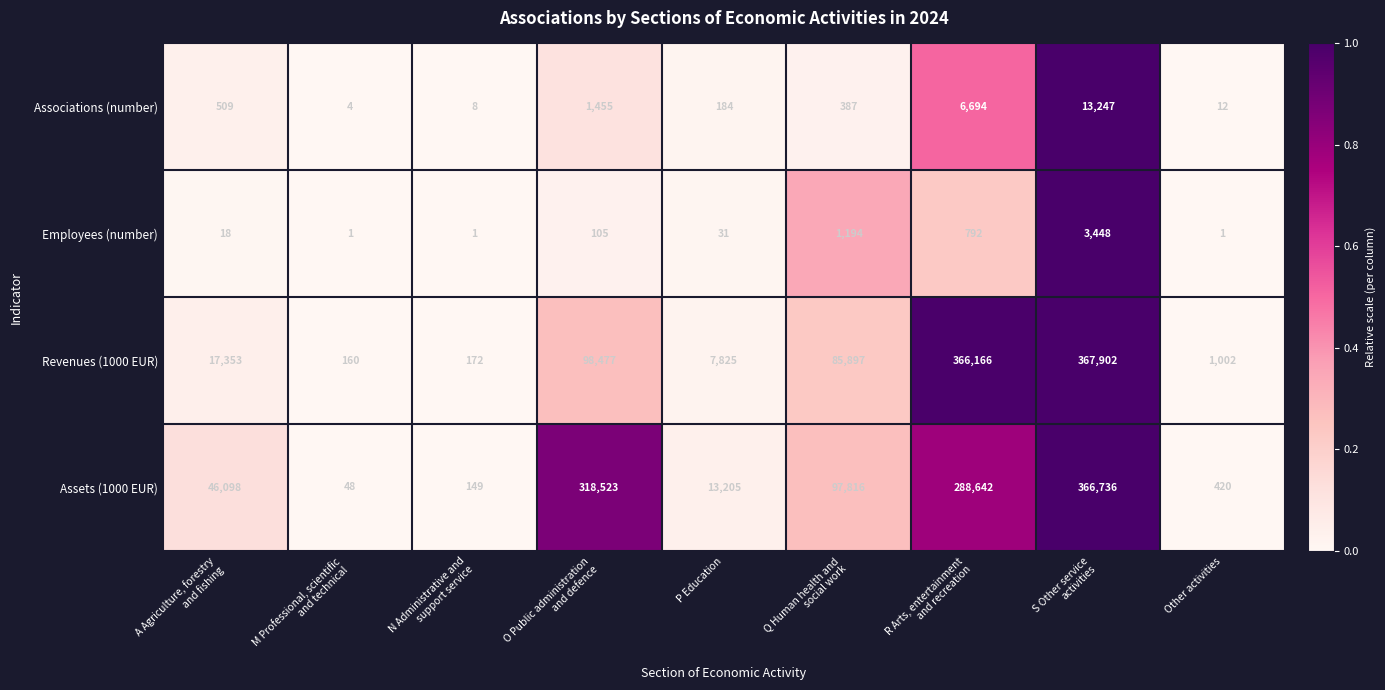

Which series has the widest spread of values?

Revenues (1000 EUR)